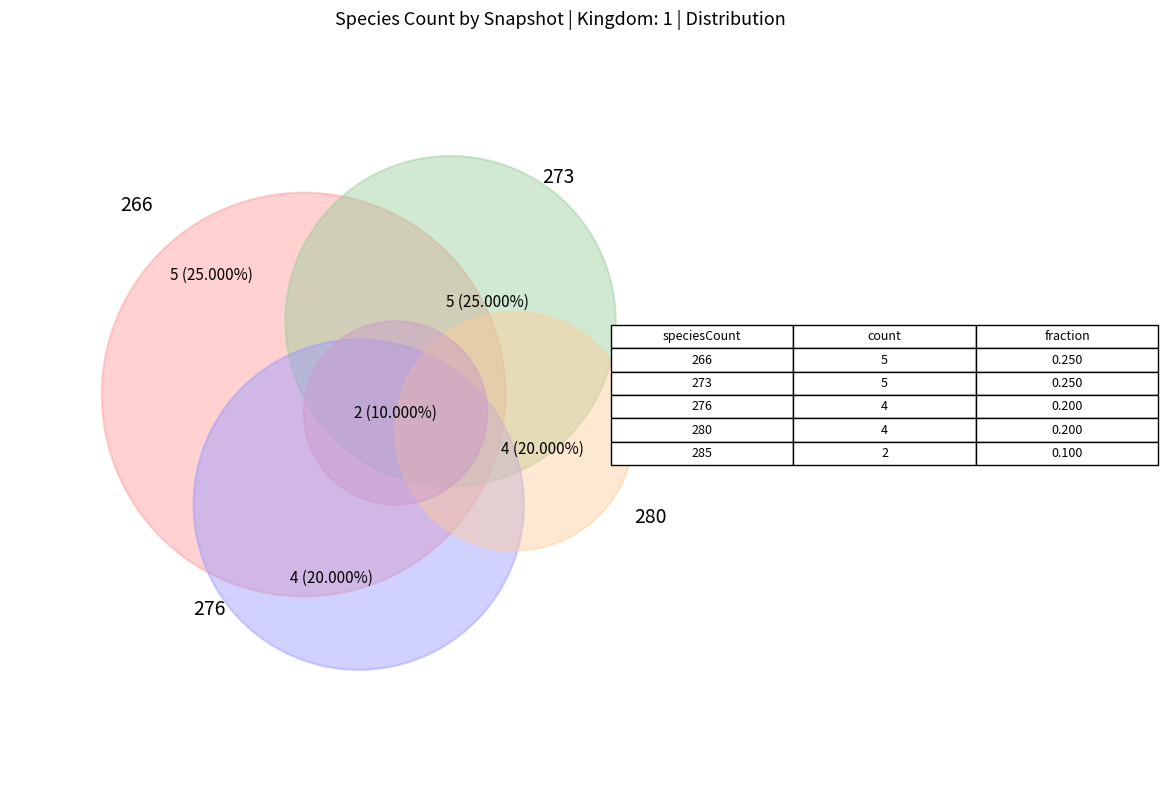

Is 2018-04-09 the majority of the pie?

No